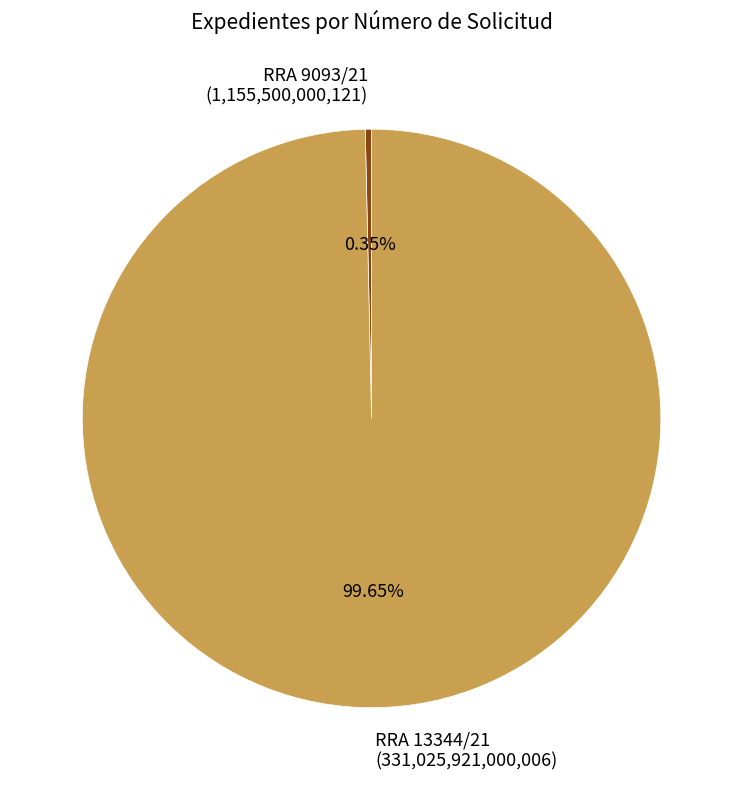

To the nearest percent, what is the difference between the largest and smallest slice percentages?

99%